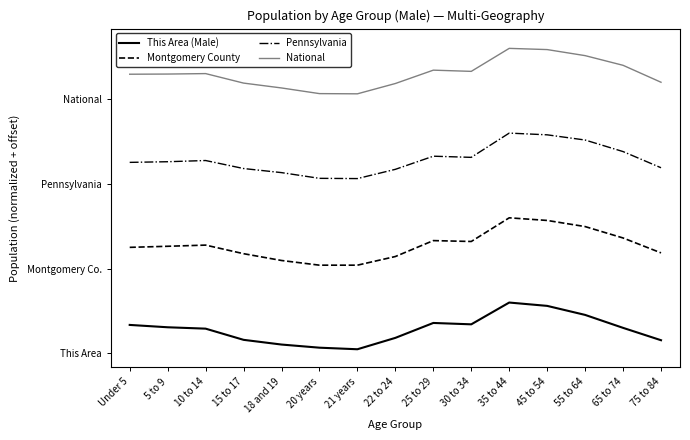

At which category does Pennsylvania reach its first local valley?

21 years